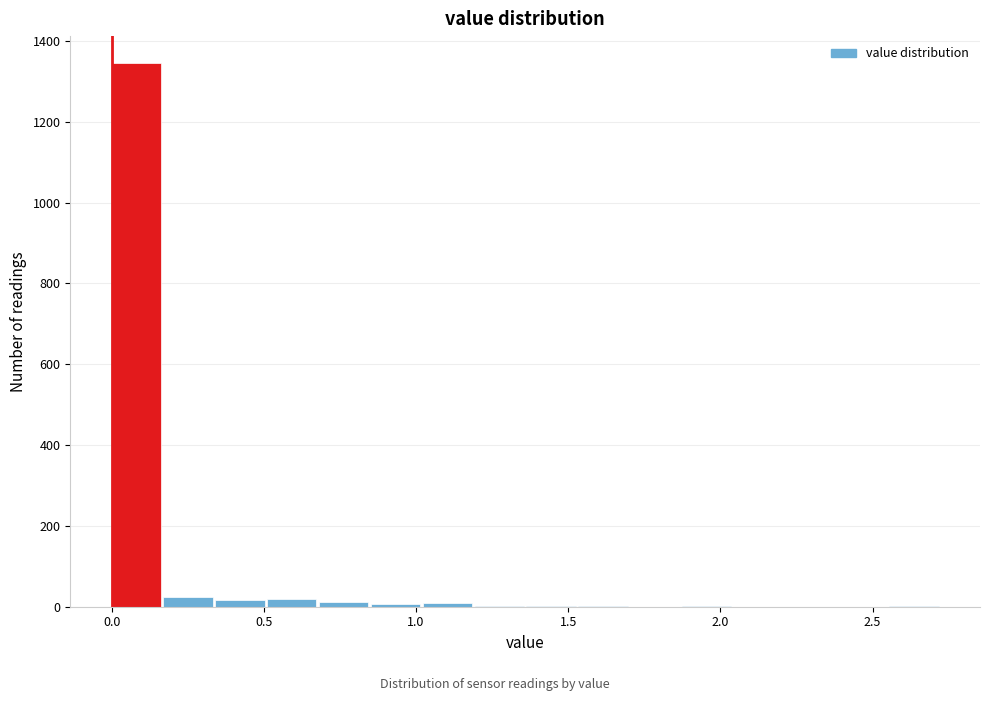

Around what value on the x-axis is the tallest bar? Give the approximate position of its centre, as read against the axis.

0.10